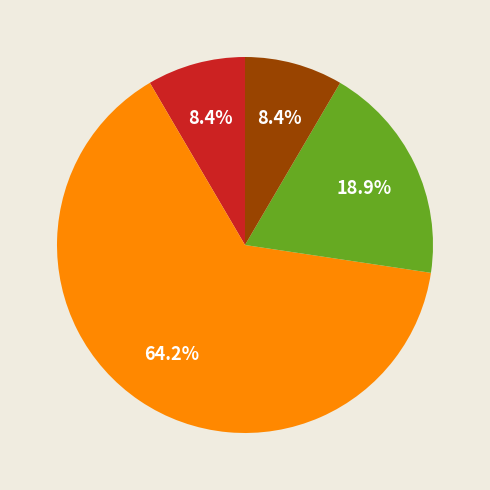

Is there any slice that represents more than half of the pie?

Yes